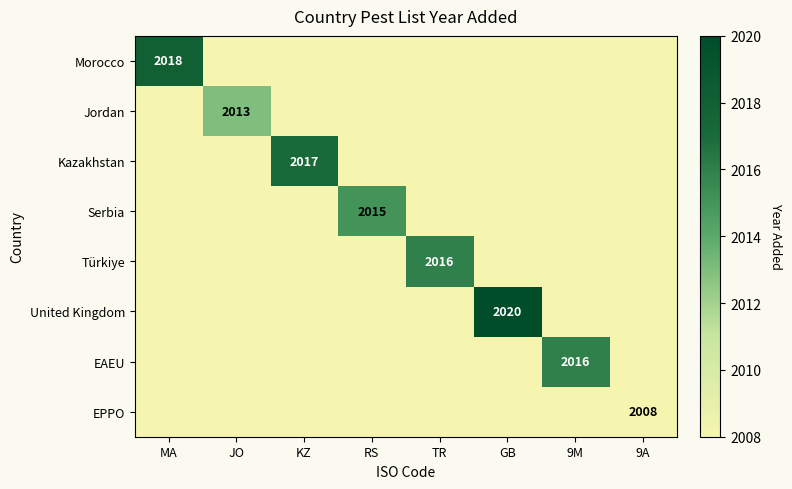

True or false: EAEU has a value of 571 at 9M.

False